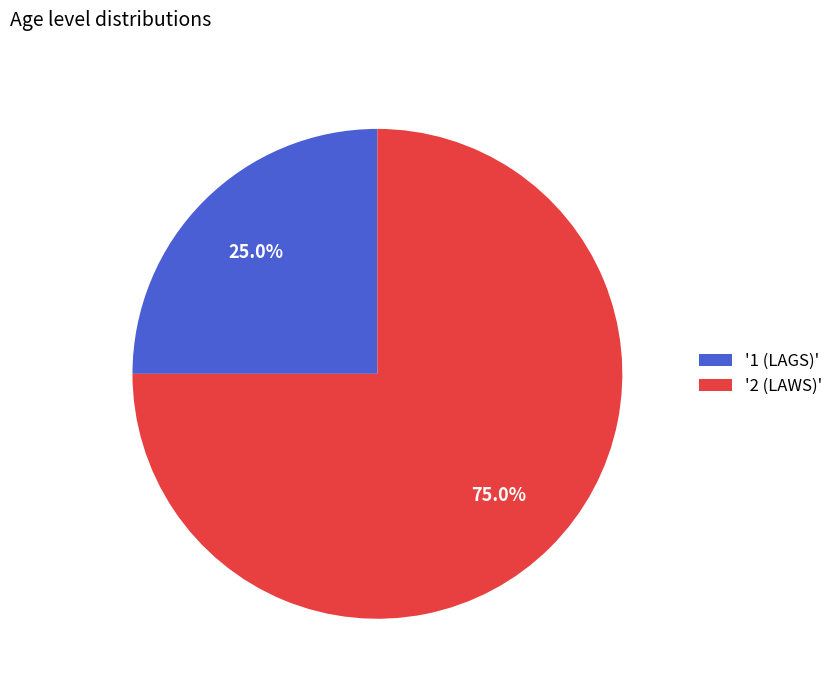

Count the number of slices in the pie.

2